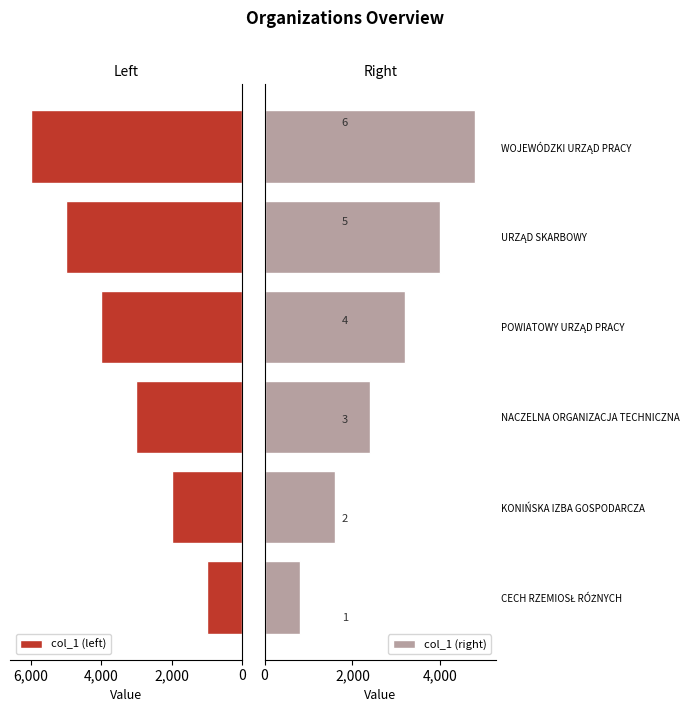

What is the sum of all col_1 (left) values?

21000